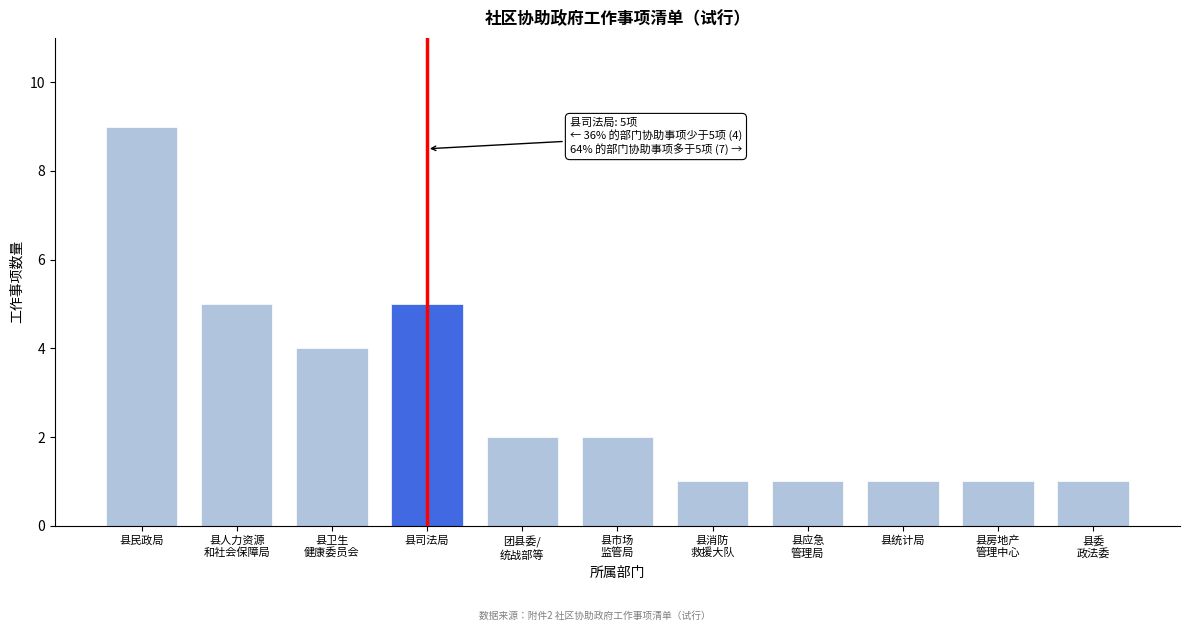

Reading left to right, extract all data points from this chart.

9	5	4	5	2	2	1	1	1	1	1